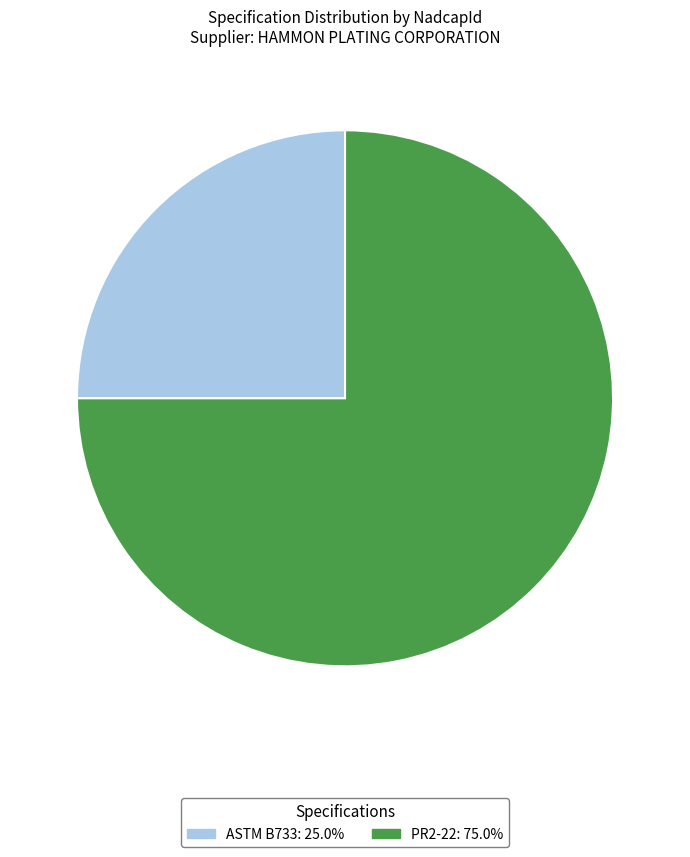

True or false: PR2-22 accounts for 86% of the total.

False